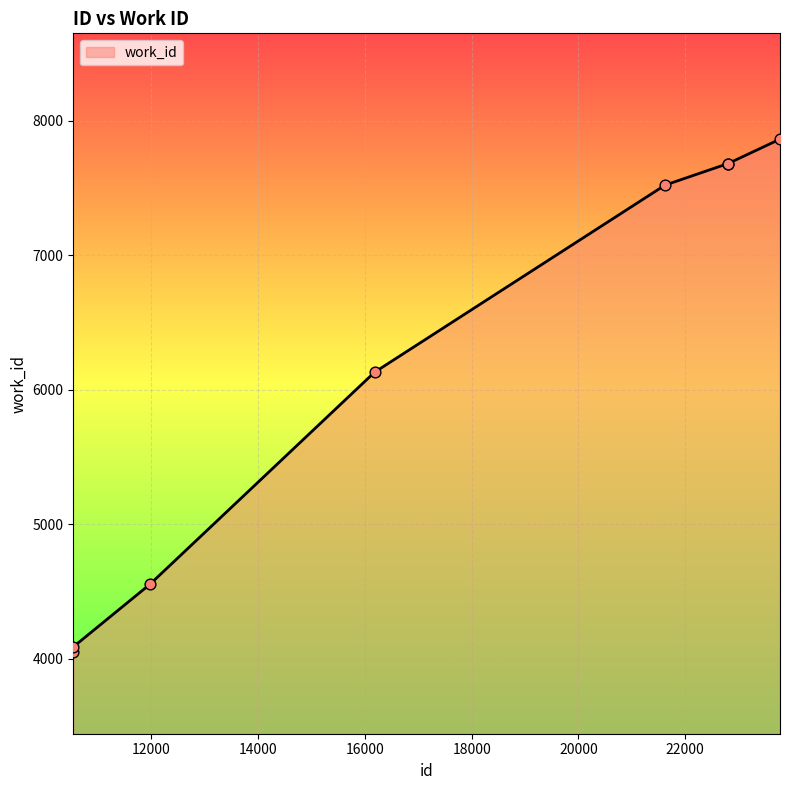

What is the difference between the maximum and minimum values?

3812